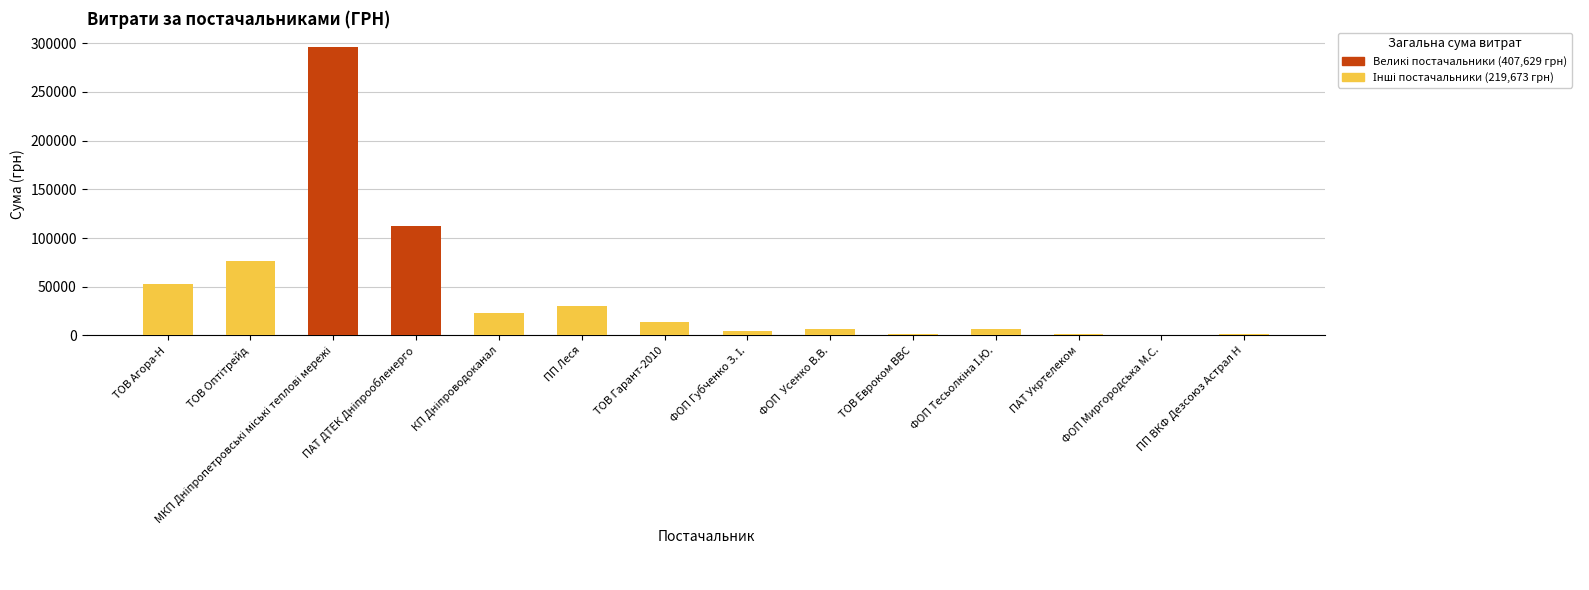

What position from the left is ТОВ Евроком ВВС?

10